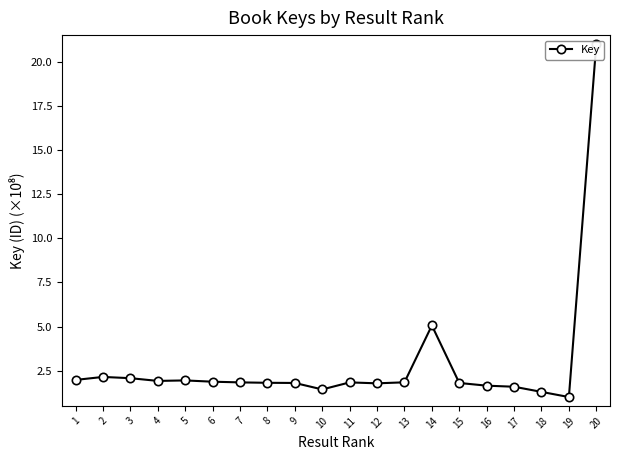

The chart shows a value of 1.9 at 4. True or false?

True